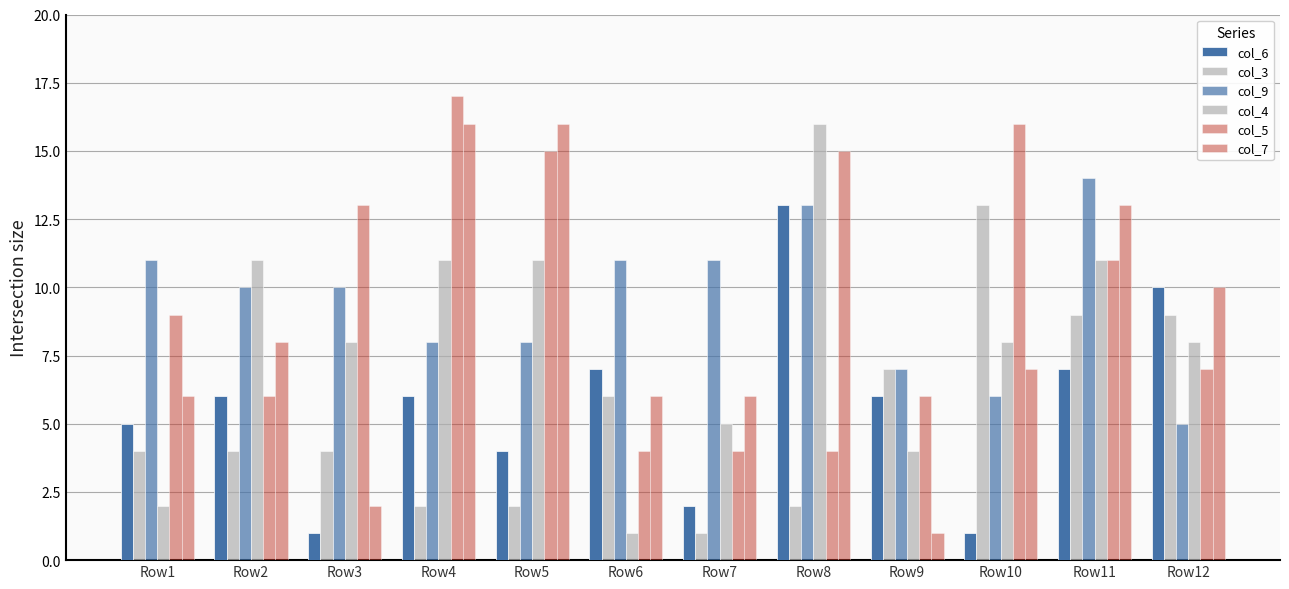

How many col_9 values are between 8 and 11?

7